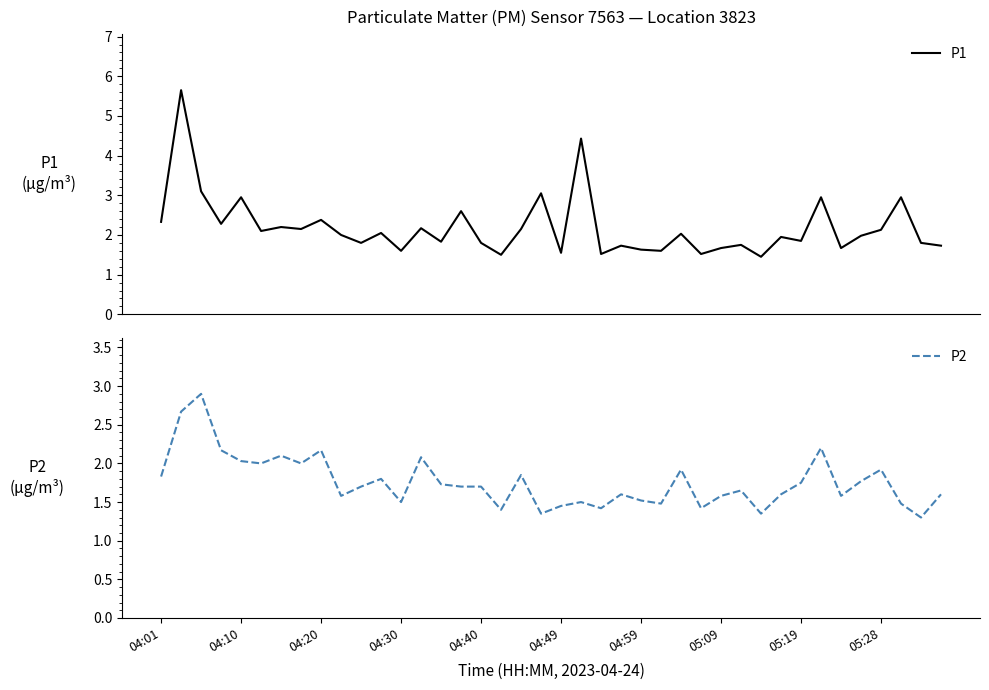

What are all the series names shown in the legend?

P1, P2